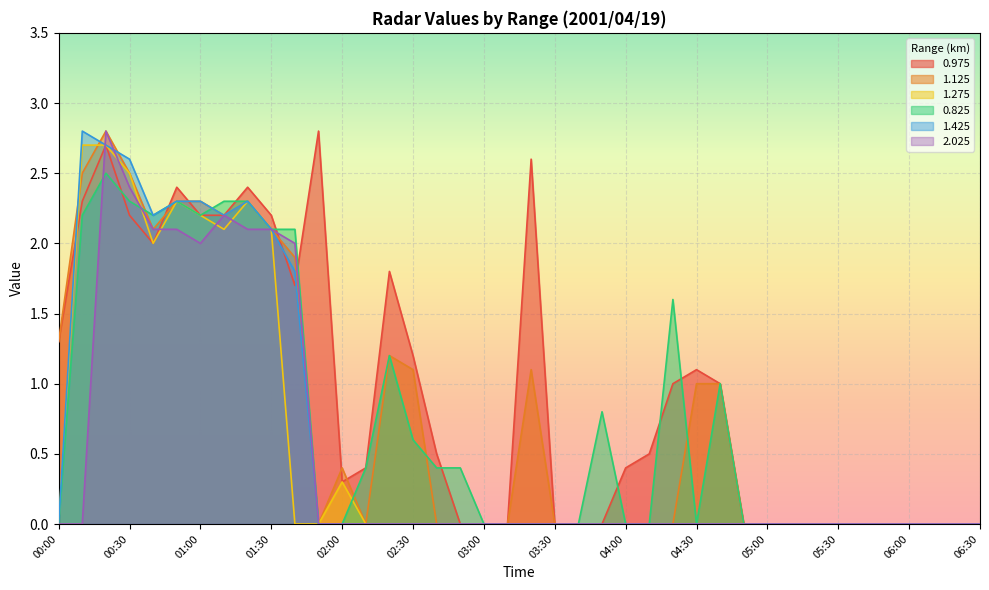

Rank the series at 03:30 from lowest to highest value.

0.975, 1.125, 1.275, 0.825, 1.425, 2.025